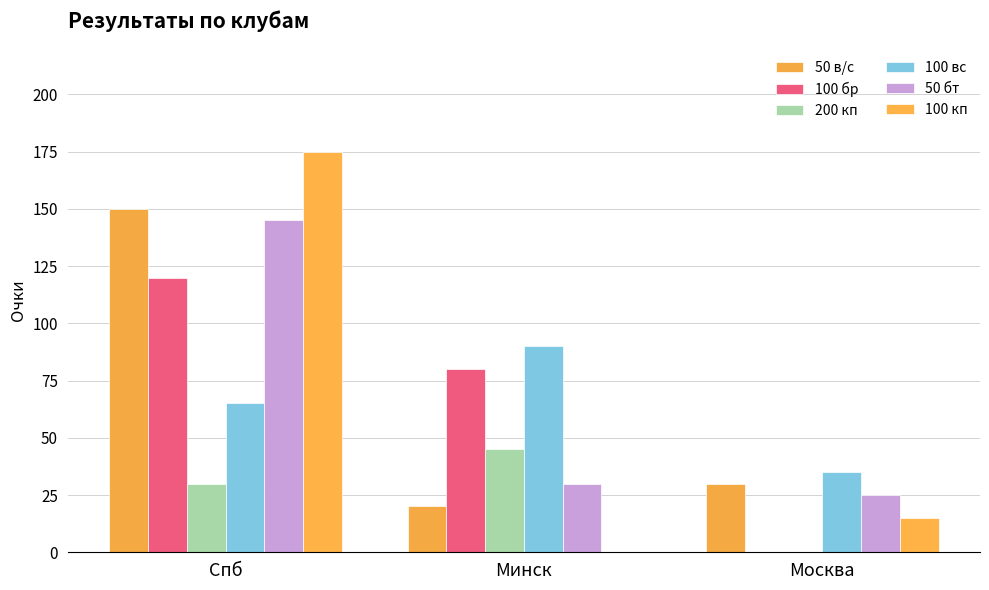

Reading left to right, what are all the values shown in this chart?

50 в/с: Спб=150	Минск=20	Москва=30
100 бр: Спб=120	Минск=80	Москва=0
200 кп: Спб=30	Минск=45	Москва=0
100 вс: Спб=65	Минск=90	Москва=35
50 бт: Спб=145	Минск=30	Москва=25
100 кп: Спб=175	Минск=0	Москва=15